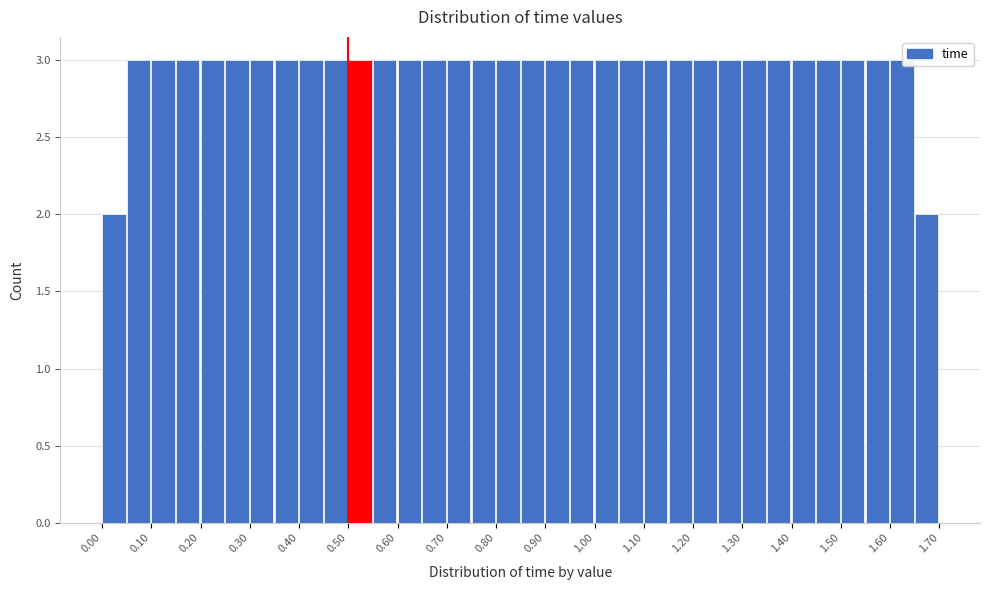

Reading left to right, list every bar in this chart as the range it spans on the x-axis followed by its height. The values are not printed on the chart, so give them approximately, as read against the axis.

0.00 to 0.05: 2
0.05 to 0.10: 3
0.10 to 0.15: 3
0.15 to 0.20: 3
0.20 to 0.25: 3
0.25 to 0.30: 3
0.30 to 0.35: 3
0.35 to 0.40: 3
0.40 to 0.45: 3
0.45 to 0.50: 3
0.50 to 0.55: 3
0.55 to 0.60: 3
0.60 to 0.65: 3
0.65 to 0.70: 3
0.70 to 0.75: 3
0.75 to 0.80: 3
0.80 to 0.85: 3
0.85 to 0.90: 3
0.90 to 0.95: 3
0.95 to 1.00: 3
1.00 to 1.05: 3
1.05 to 1.10: 3
1.10 to 1.15: 3
1.15 to 1.20: 3
1.20 to 1.25: 3
1.25 to 1.30: 3
1.30 to 1.35: 3
1.35 to 1.40: 3
1.40 to 1.45: 3
1.45 to 1.50: 3
1.50 to 1.55: 3
1.55 to 1.60: 3
1.60 to 1.65: 3
1.65 to 1.70: 2